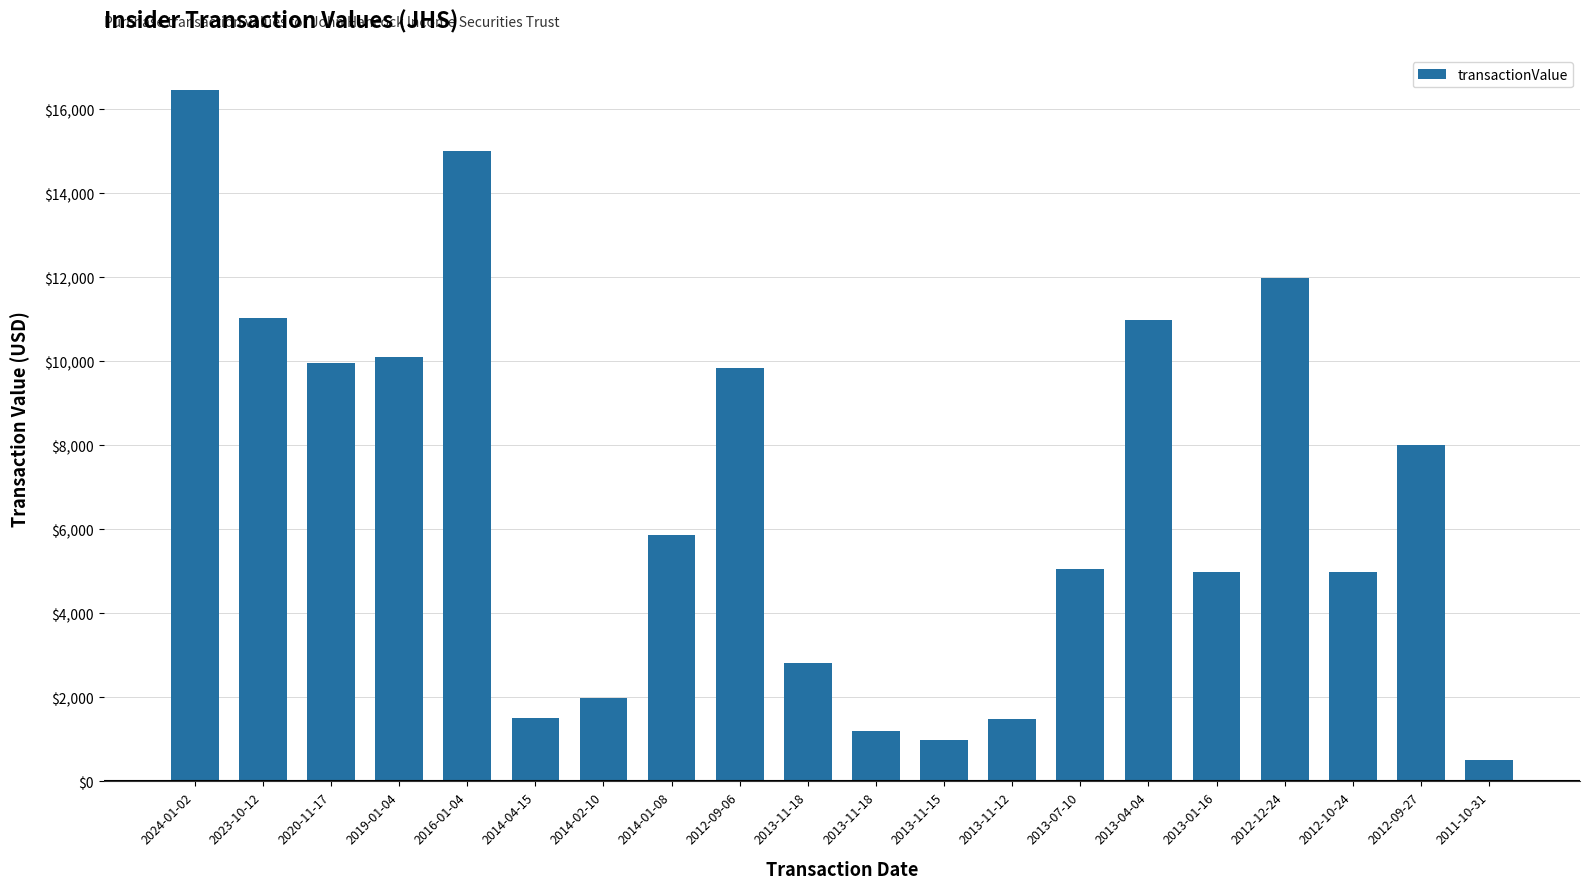

What is the change in value from 2019-01-04 to 2014-04-15?

-8609